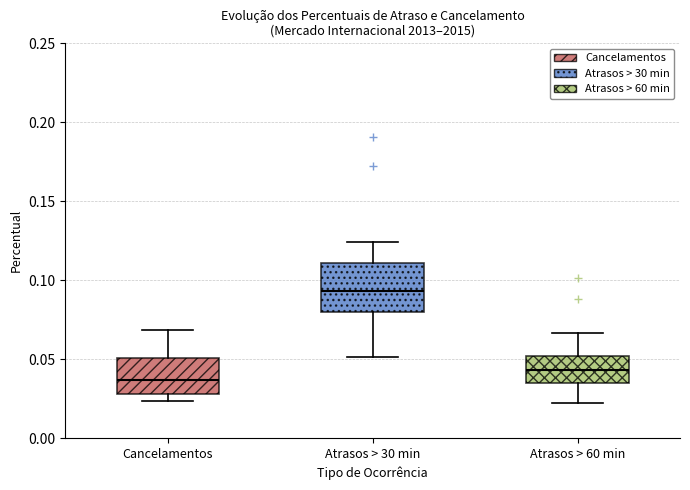

Reading left to right, read every box against the y-axis: the position of its median line, the range the box covers, and the ends of its whiskers. The values are not printed on the chart, so give them approximately, as read against the axis.

Cancelamentos: median 0.035, box 0.030 to 0.050, whiskers 0.025 to 0.070
Atrasos > 30 min: median 0.095, box 0.080 to 0.110, whiskers 0.050 to 0.125
Atrasos > 60 min: median 0.045, box 0.035 to 0.050, whiskers 0.020 to 0.065